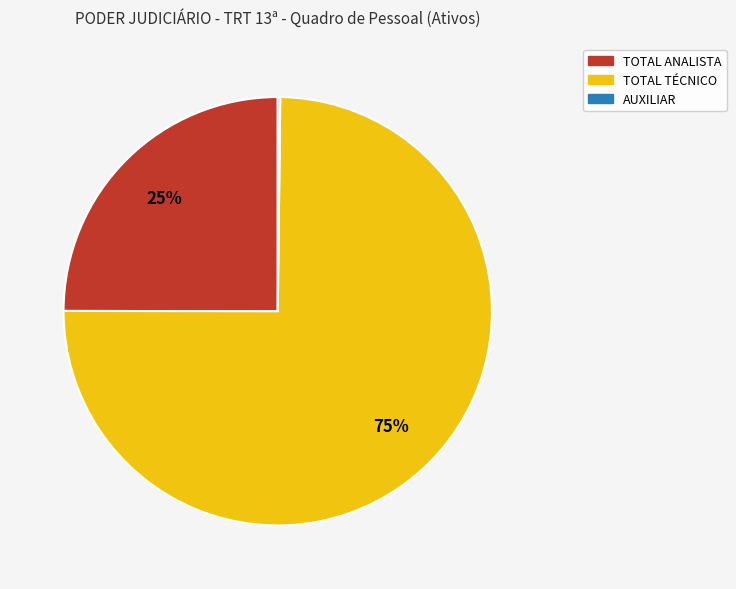

Which slice represents more than half of the pie?

TOTAL TÉCNICO